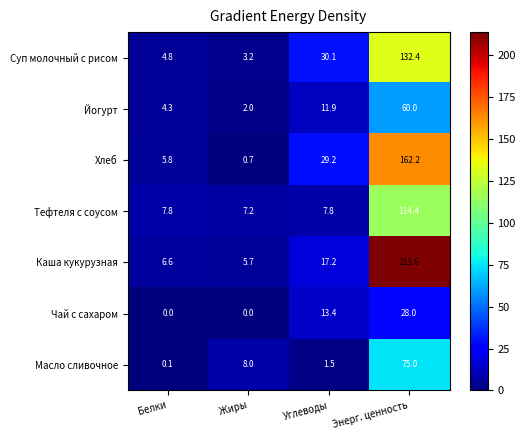

Reading right to left, list all the values displayed in this chart.

Суп молочный с рисом: Энерг. ценность=132.4	Углеводы=30.1	Жиры=3.2	Белки=4.8
Йогурт: Энерг. ценность=60.0	Углеводы=11.9	Жиры=2.0	Белки=4.3
Хлеб: Энерг. ценность=162.2	Углеводы=29.2	Жиры=0.7	Белки=5.8
Тефтеля с соусом: Энерг. ценность=114.4	Углеводы=7.8	Жиры=7.2	Белки=7.8
Каша кукурузная: Энерг. ценность=213.6	Углеводы=17.2	Жиры=5.7	Белки=6.6
Чай с сахаром: Энерг. ценность=28.0	Углеводы=13.4	Жиры=0.0	Белки=0.0
Масло сливочное: Энерг. ценность=75.0	Углеводы=1.5	Жиры=8.0	Белки=0.1